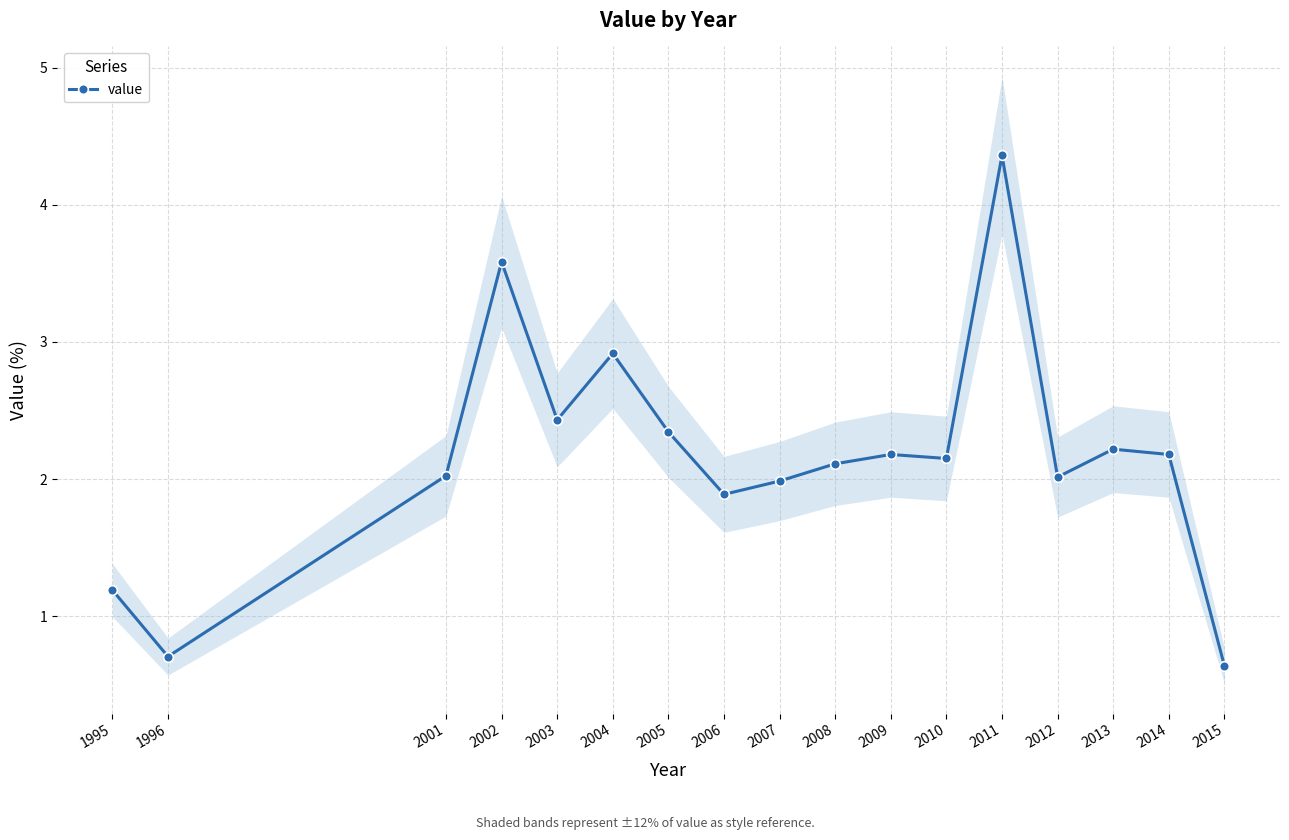

Count the number of categories in the chart.

17